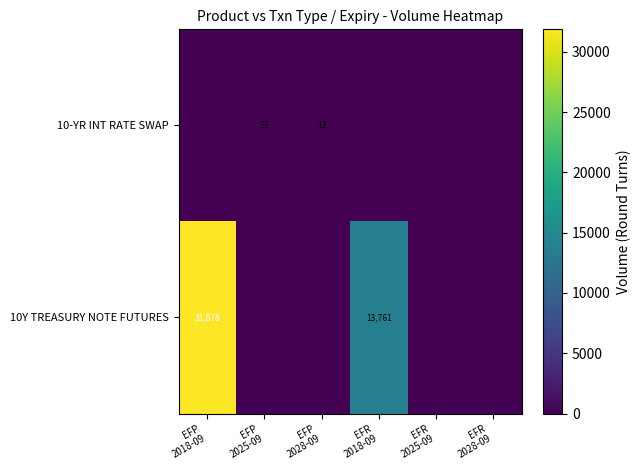

Is it true that 10Y TREASURY NOTE FUTURES equals 19751 at EFP 2025-09?

False